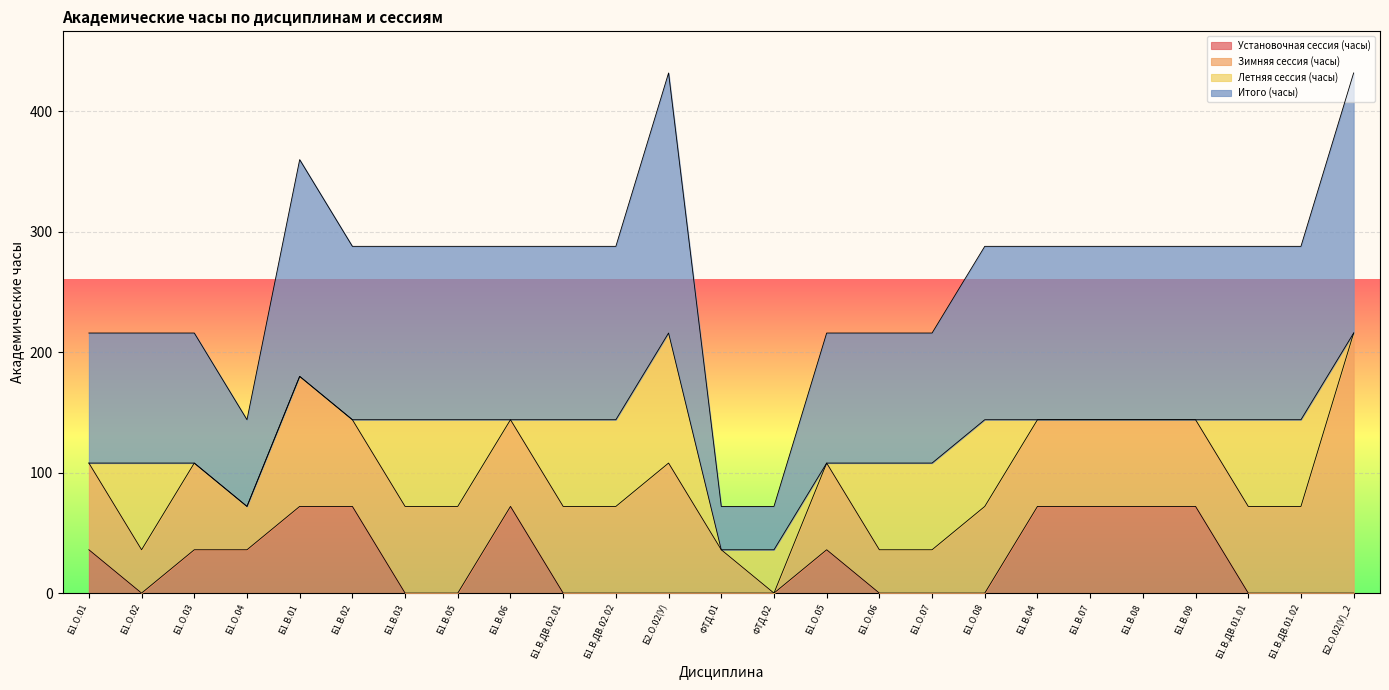

How many interior local valleys does the Установочная сессия (часы) series have?

1